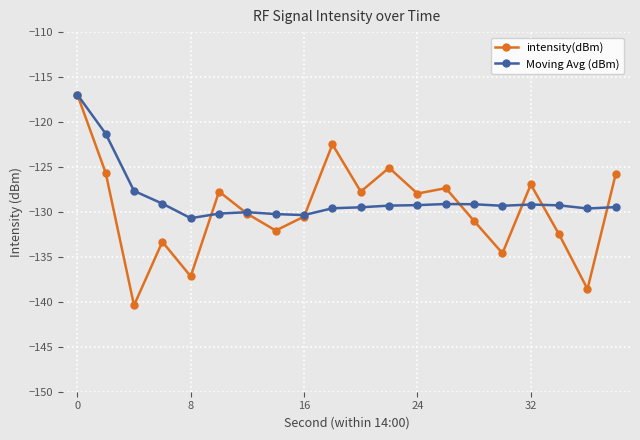

What is the maximum value for intensity(dBm)?

-116.9